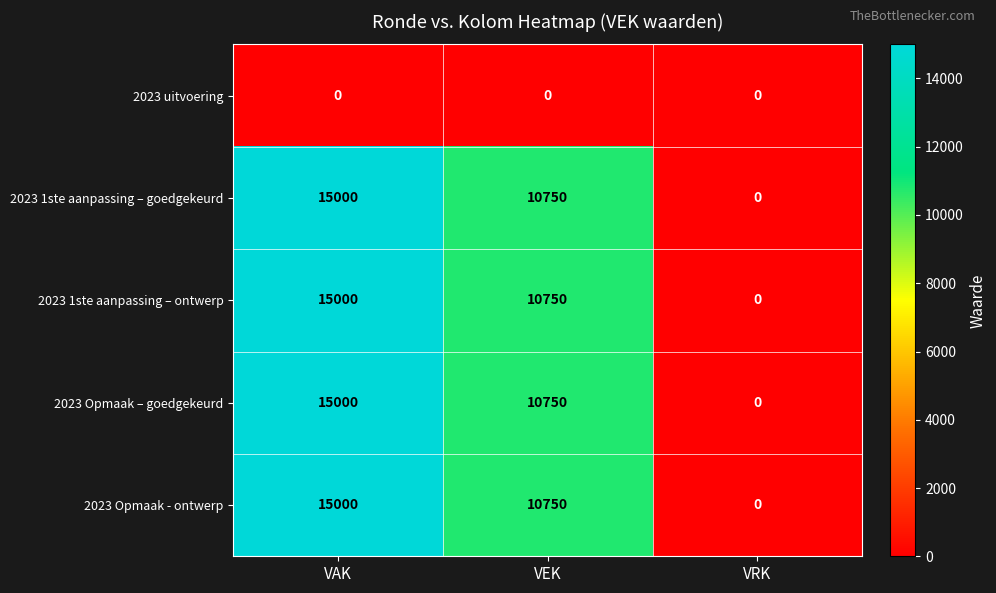

Is the value of 2023 uitvoering at VAK greater than the value of 2023 Opmaak – goedgekeurd at VAK?

No